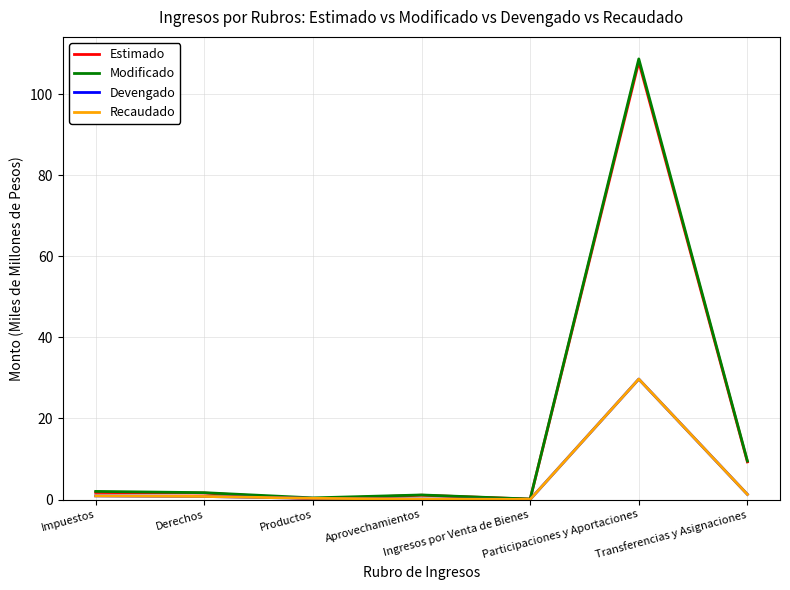

How many lines are shown in the chart?

4